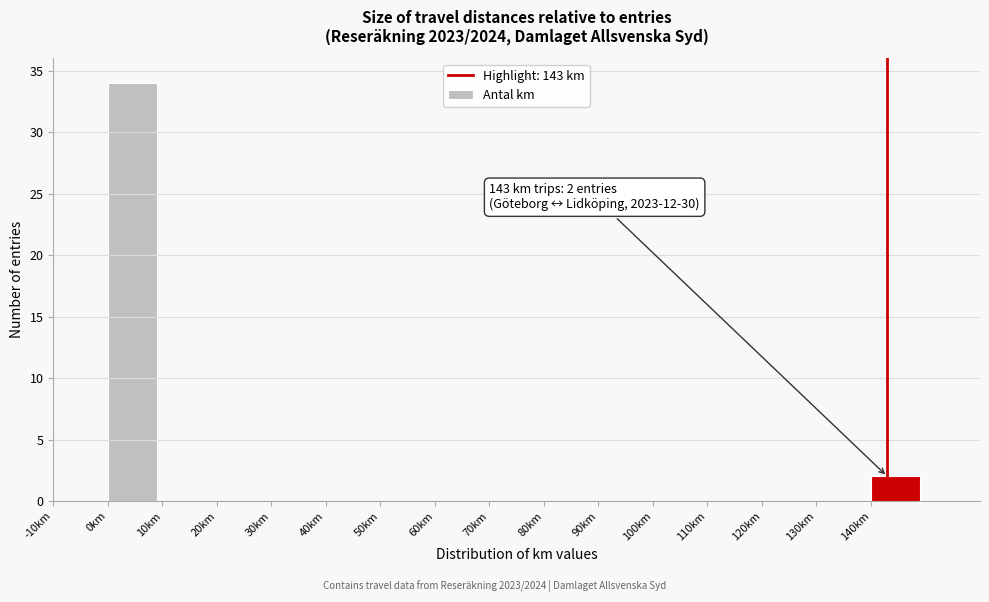

Over which range of the x-axis is the bar tallest?

0 to 10